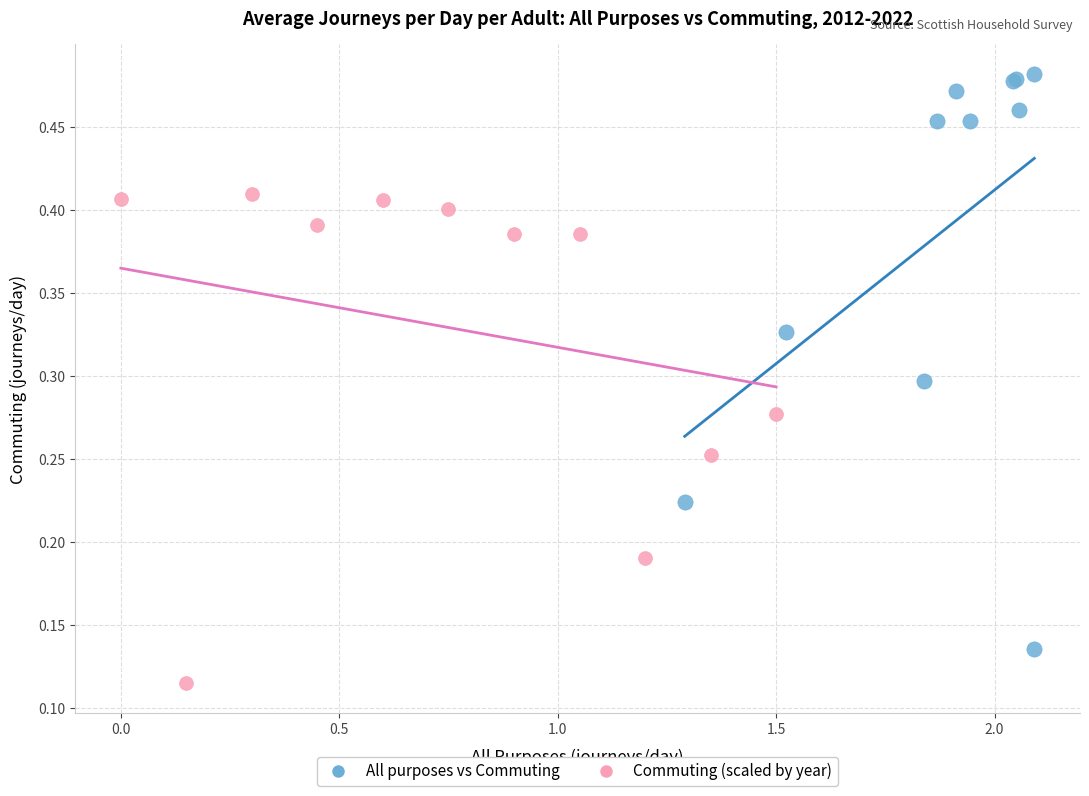

Which series reaches the minimum Y coordinate?

Commuting (scaled by year)